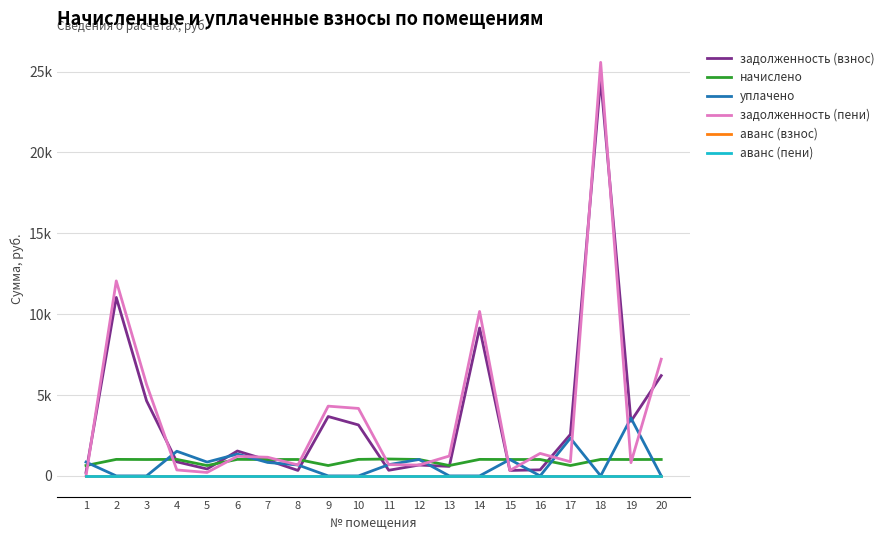

At 20, list the series in order from largest to smallest.

задолженность (пени), задолженность (взнос), начислено, уплачено, аванс (взнос), аванс (пени)